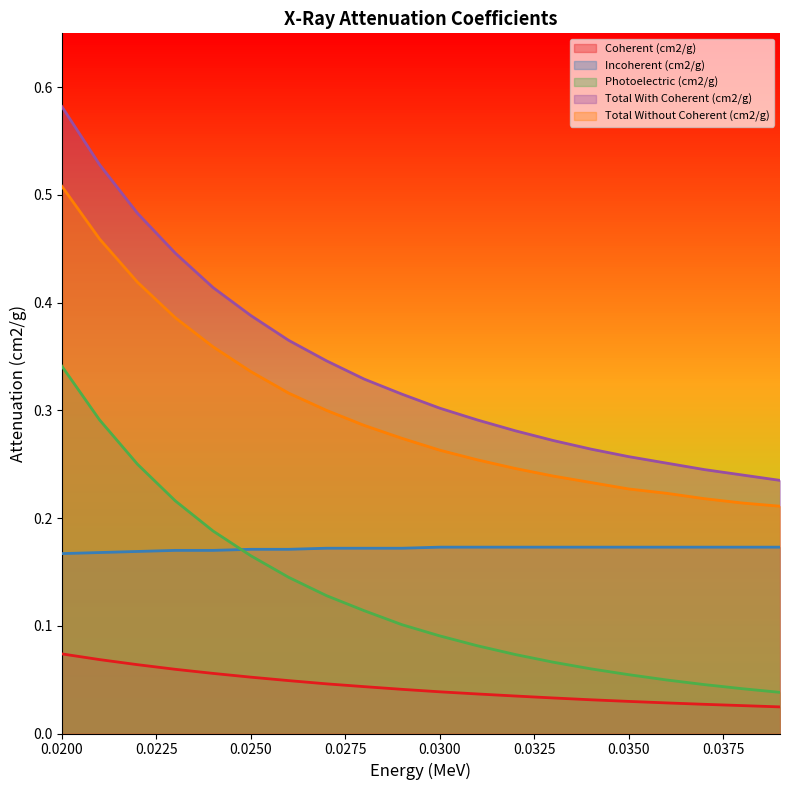

Rank the series by their maximum value, from highest to lowest.

Total With Coherent (cm2/g), Total Without Coherent (cm2/g), Photoelectric (cm2/g), Incoherent (cm2/g), Coherent (cm2/g)